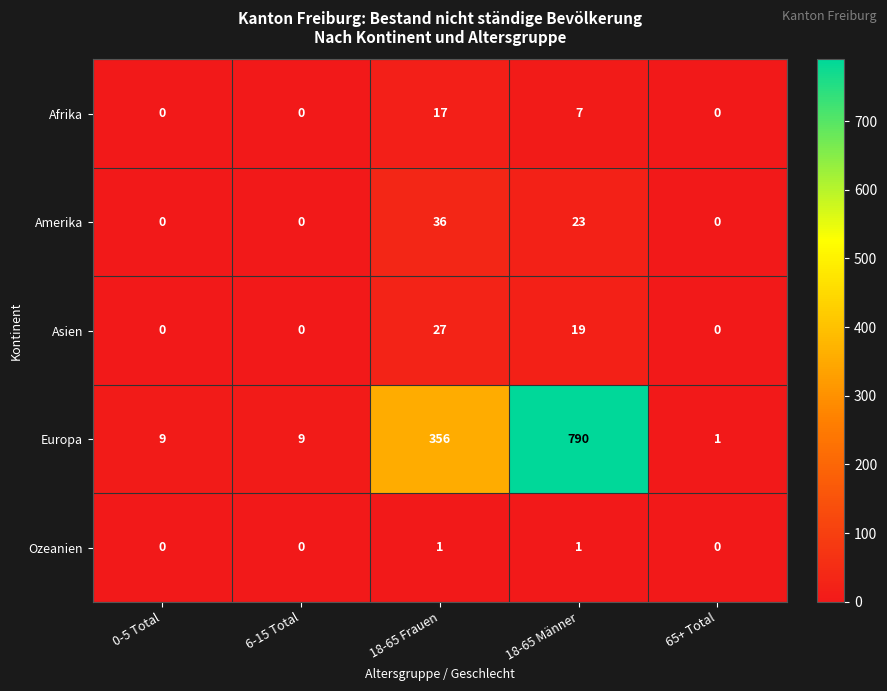

Count the number of categories in the chart.

5